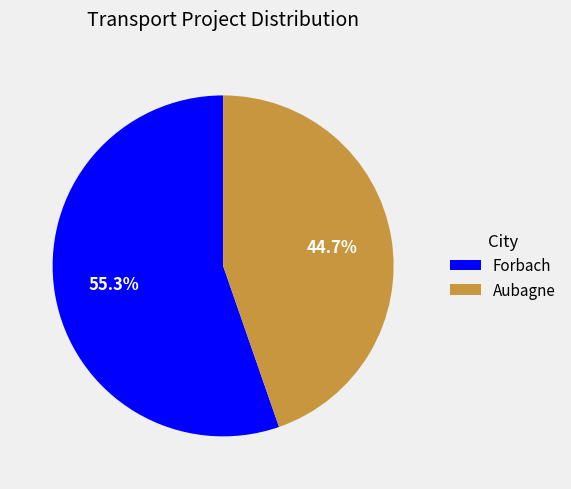

How much of the chart is everything except Aubagne?

55.3%